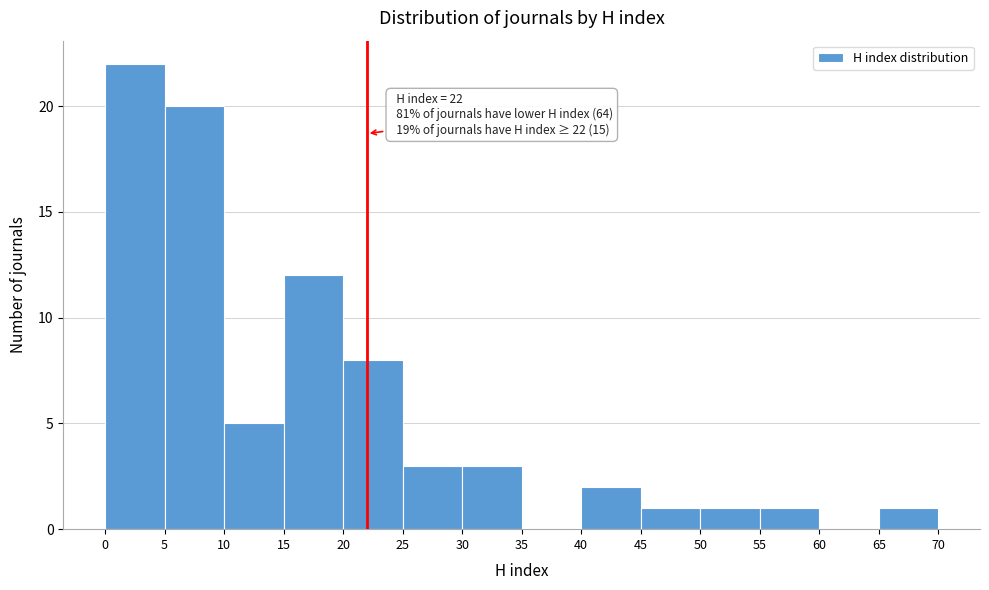

Over which range of the x-axis is the bar tallest?

0 to 5